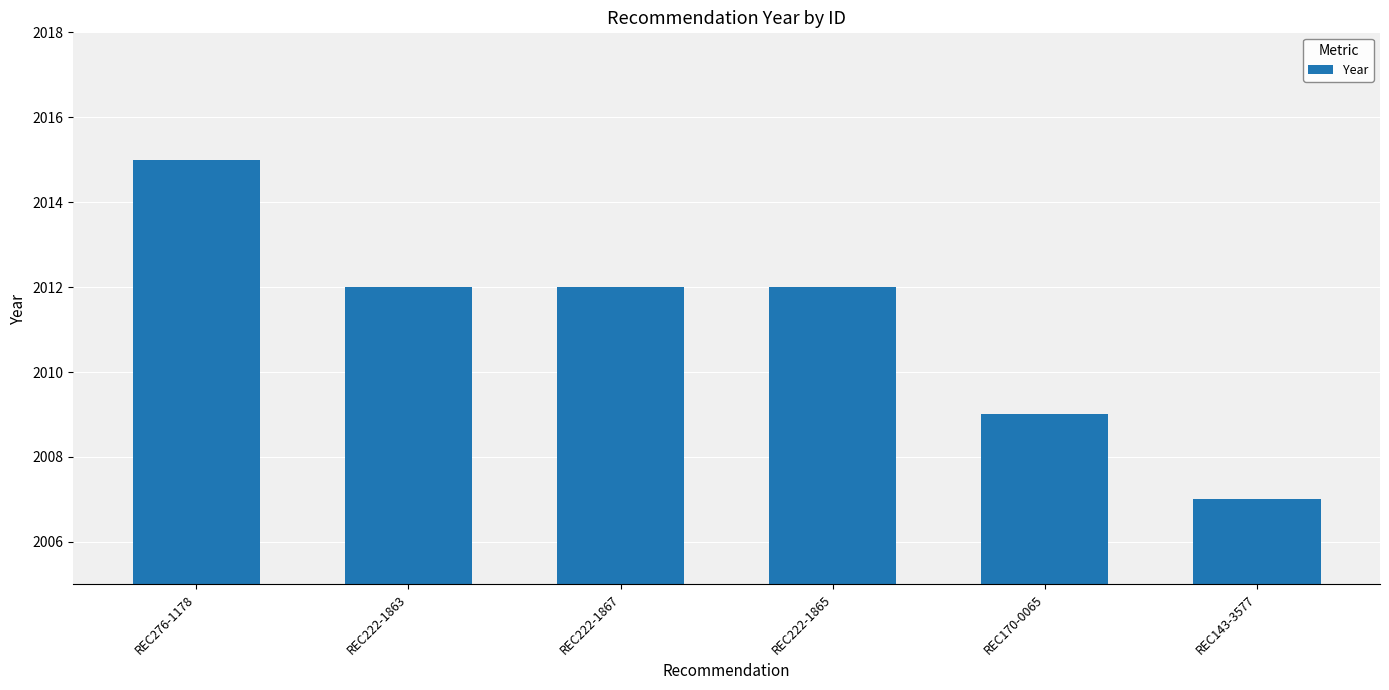

The chart shows a value of 2007 at REC143-3577. True or false?

True